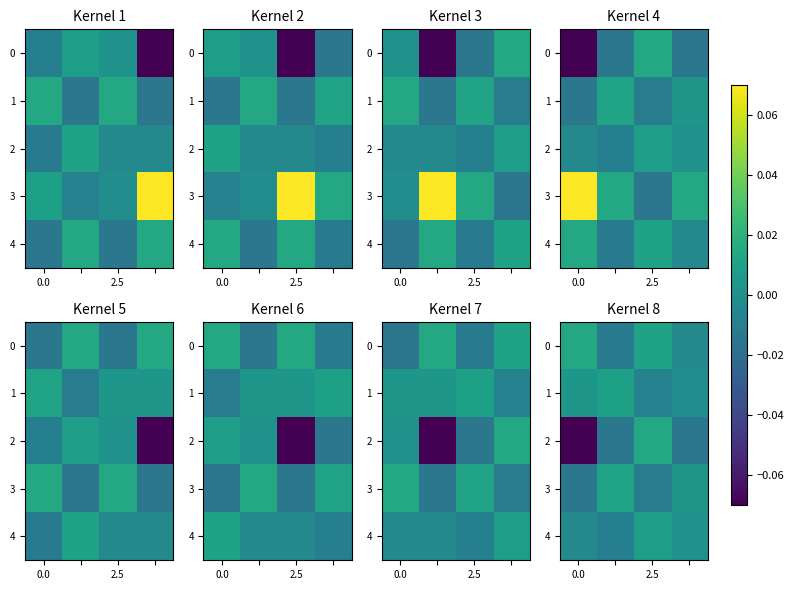

True or false: row_3 has a value of -0.0 at 0.0.

False